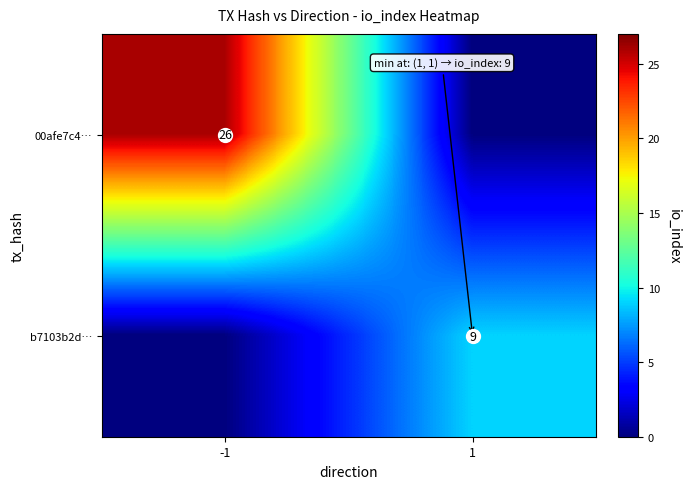

Which category has the highest value in the 00afe7c4… series?

-1